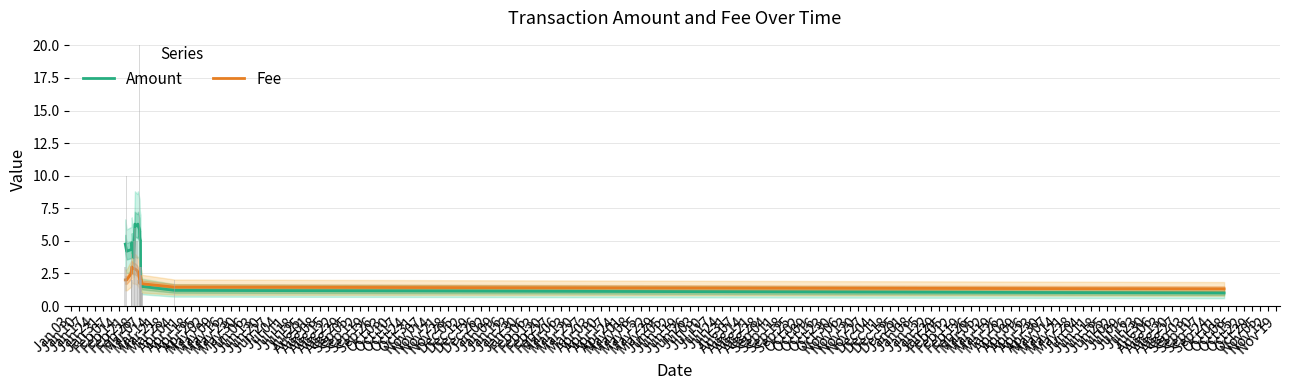

What is the lowest value of the Fee series?

1.3